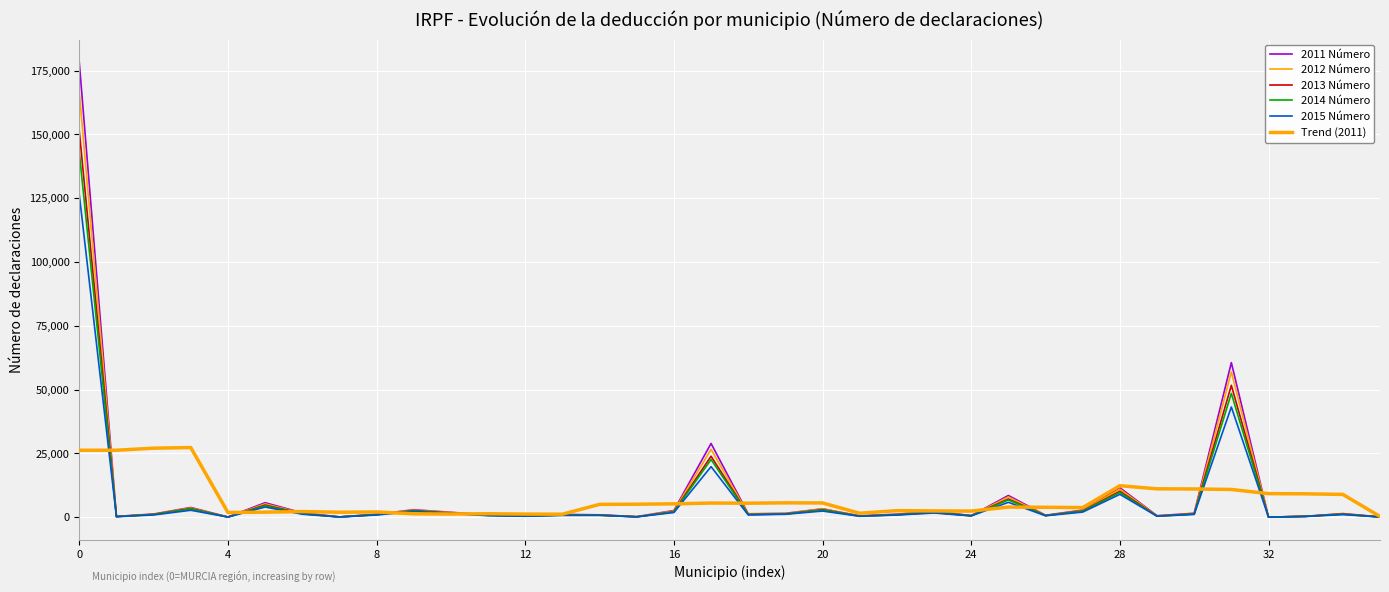

Does the chart have visible grid lines?

Yes